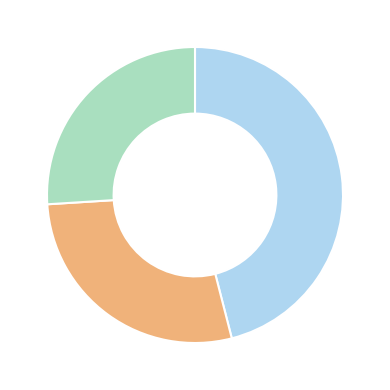

Does any single category account for the majority?

No